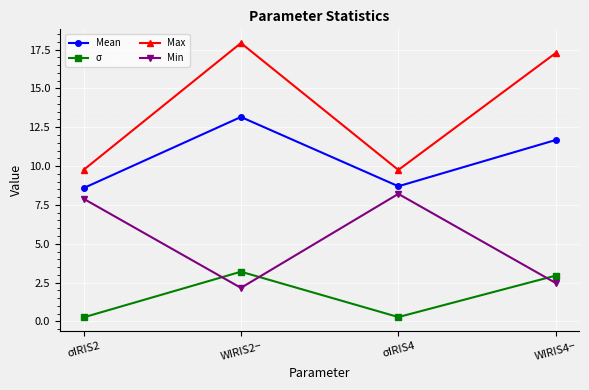

Reading left to right, transcribe all the data shown in this chart.

Mean: 8.6	13.2	8.7	11.7
σ: 0.3	3.2	0.3	3.0
Max: 9.8	17.9	9.8	17.3
Min: 7.9	2.2	8.2	2.5